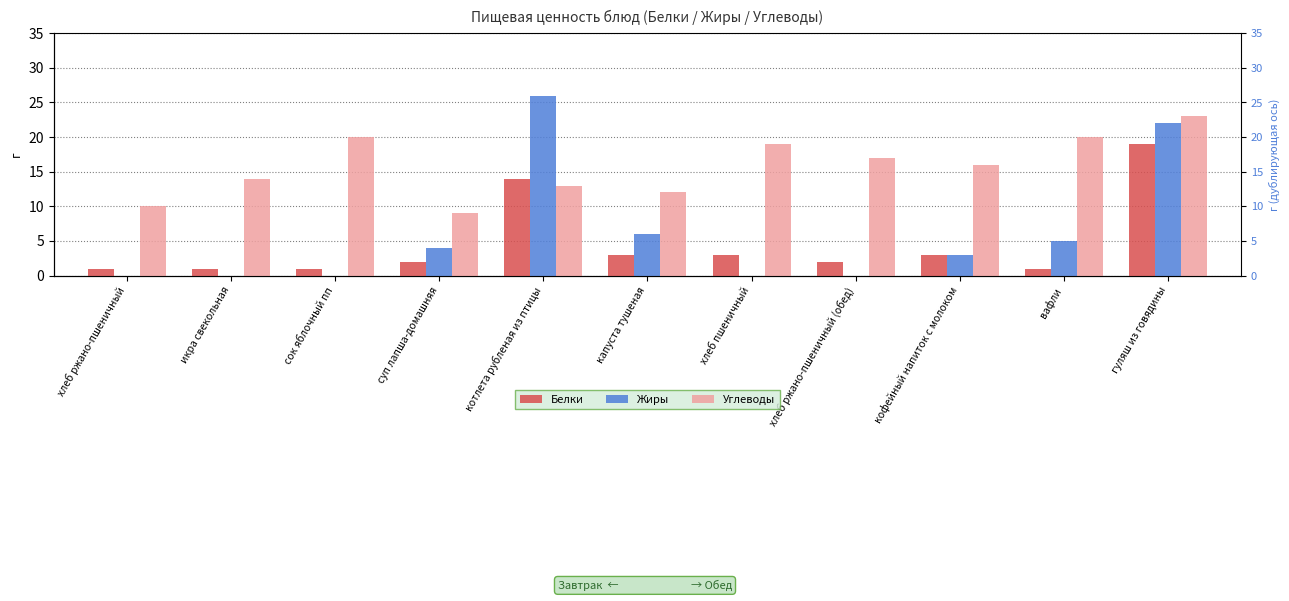

What is the approximate value of Жиры at суп лапша-домашняя, to the nearest 5?

5